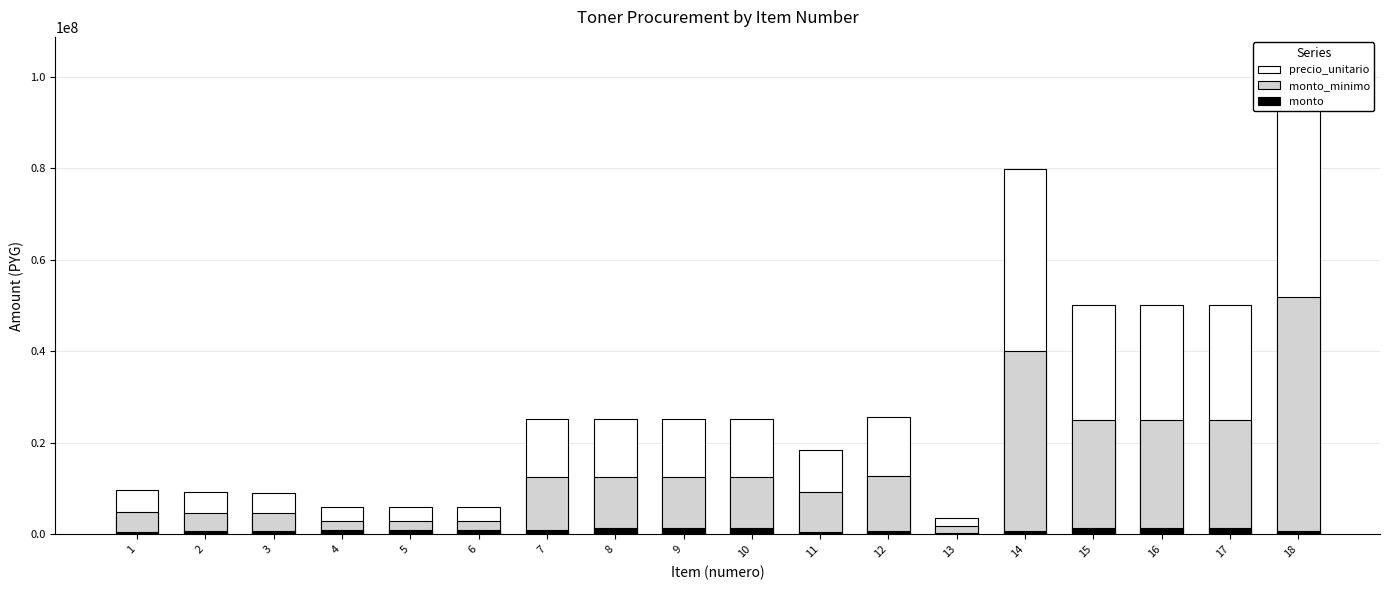

What is the difference between the maximum and minimum values in the precio_unitario series?

1045500